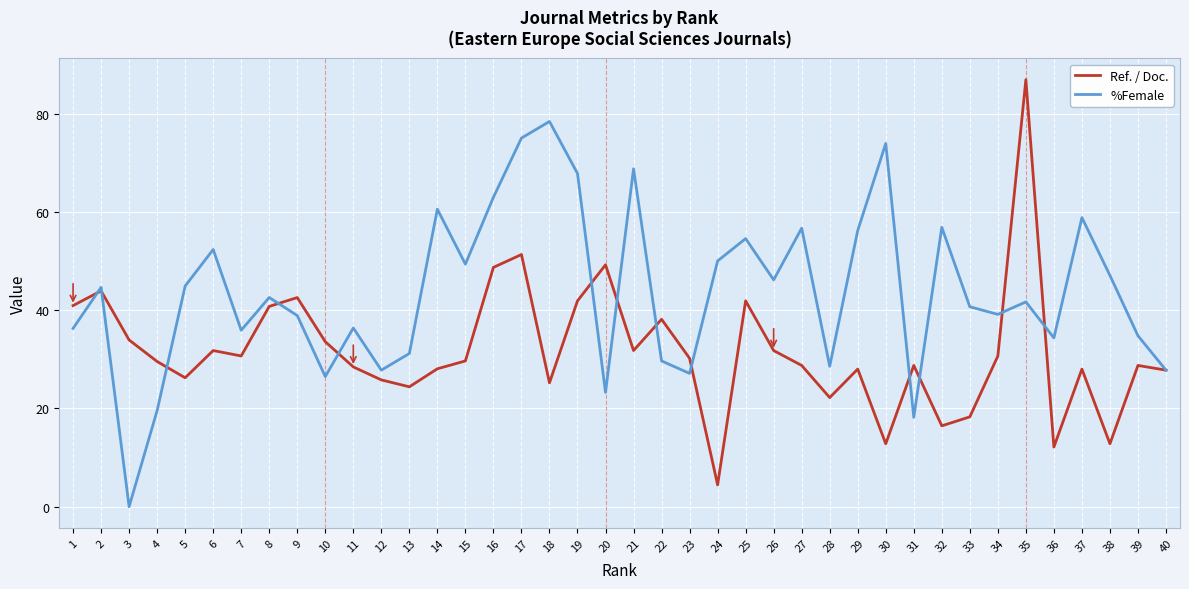

What is the difference between the highest and lowest values at 21?

37.0